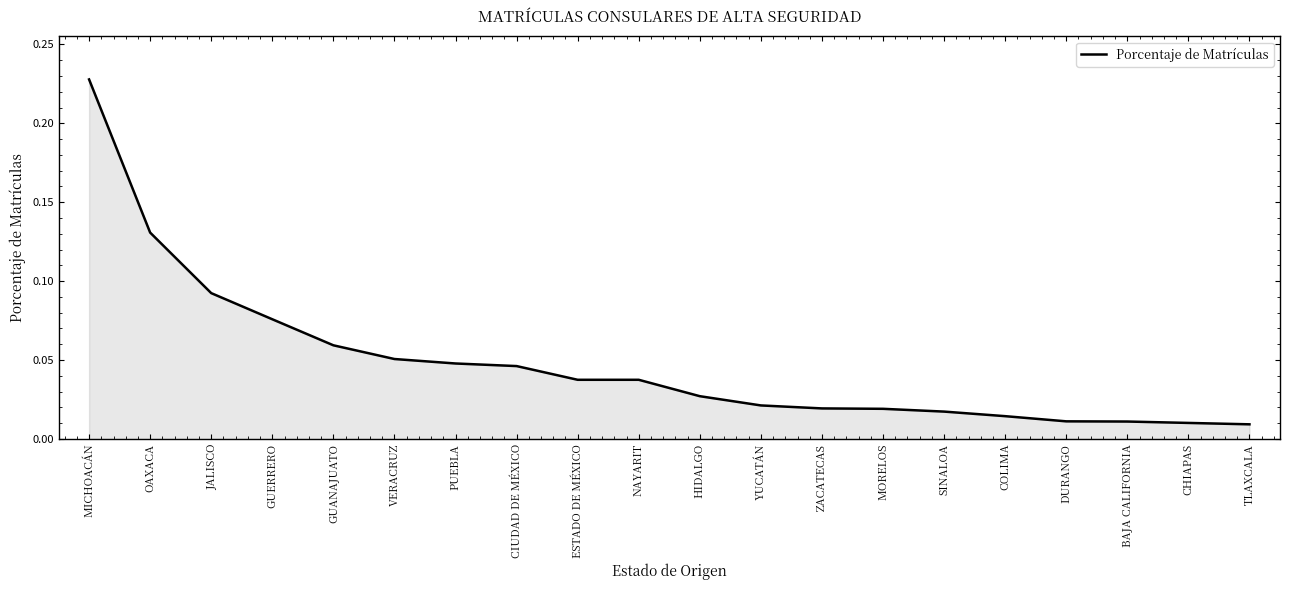

How many lines are shown in the chart?

1